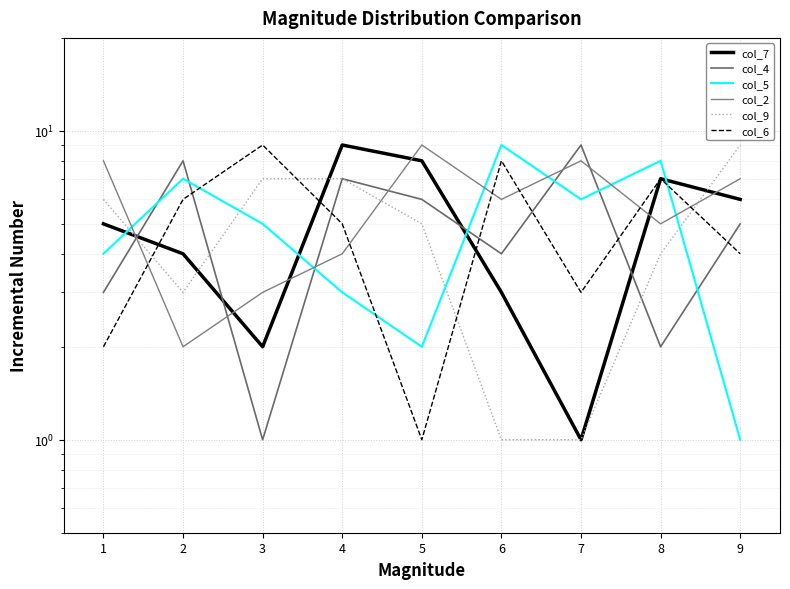

Which series has the largest total across all categories?

col_2